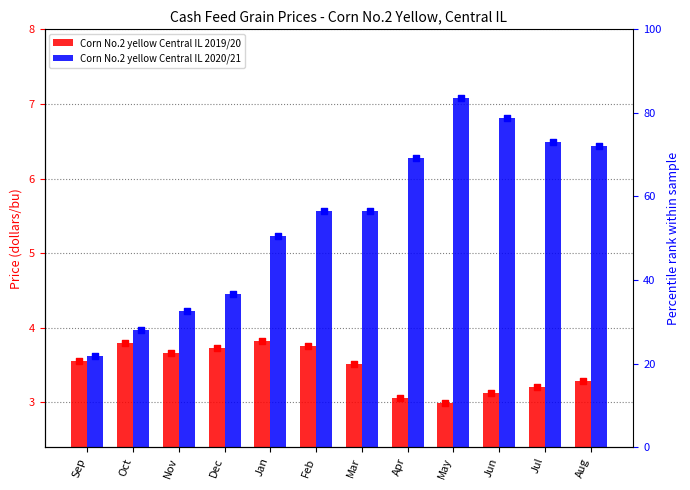

At which category is the sum across all series the highest?

May